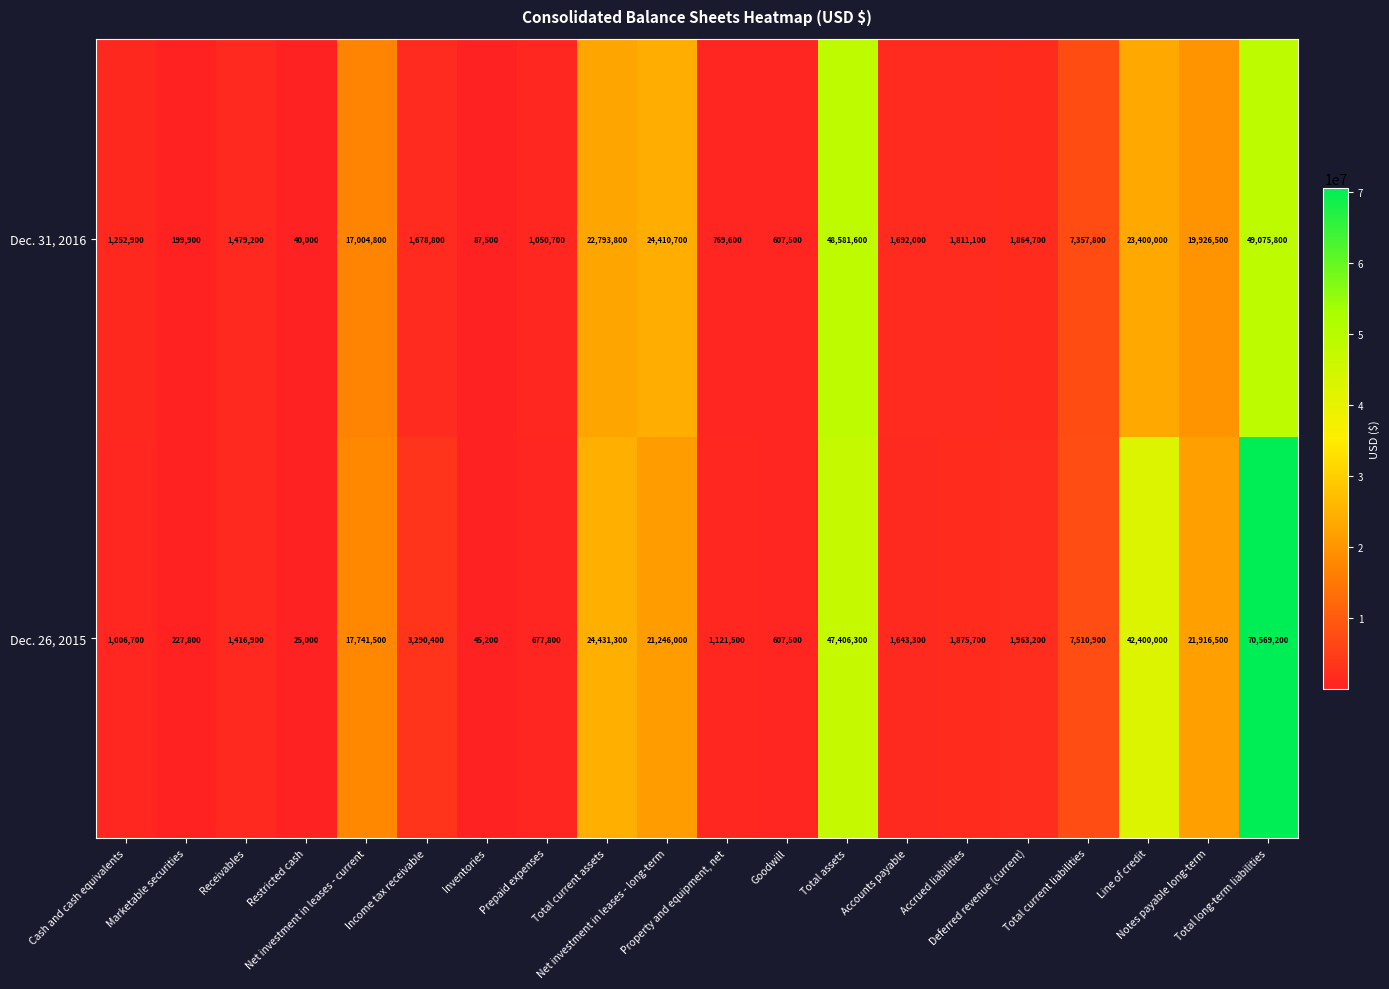

At which category does the chart reach its minimum across all series?

Restricted cash